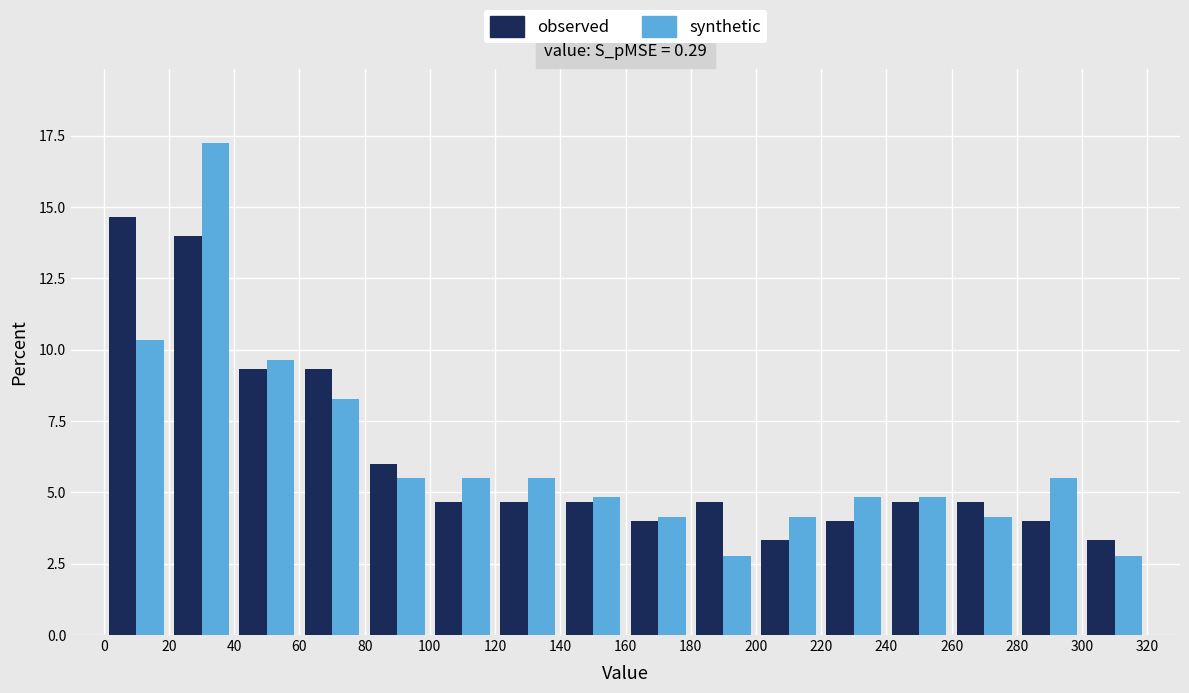

Reading left to right, list every range on the x-axis with the height of the bar of each series over it. The values are not printed on the chart, so give them approximately, as read against the axis.

0 to 20: observed=14.5	synthetic=10.5
20 to 40: observed=14.0	synthetic=17.0
40 to 60: observed=9.5	synthetic=9.5
60 to 80: observed=9.5	synthetic=8.5
80 to 100: observed=6.0	synthetic=5.5
100 to 120: observed=4.5	synthetic=5.5
120 to 140: observed=4.5	synthetic=5.5
140 to 160: observed=4.5	synthetic=5.0
160 to 180: observed=4.0	synthetic=4.0
180 to 200: observed=4.5	synthetic=3.0
200 to 220: observed=3.5	synthetic=4.0
220 to 240: observed=4.0	synthetic=5.0
240 to 260: observed=4.5	synthetic=5.0
260 to 280: observed=4.5	synthetic=4.0
280 to 300: observed=4.0	synthetic=5.5
300 to 320: observed=3.5	synthetic=3.0